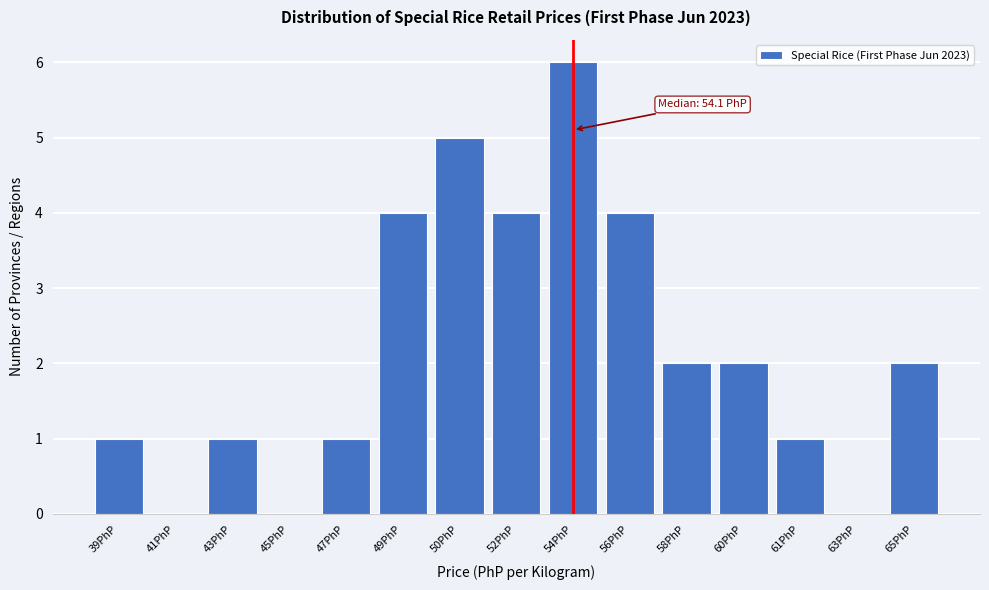

Reading right to left, extract all data points from this chart.

65PhP=2	63PhP=0	61PhP=1	60PhP=2	58PhP=2	56PhP=4	54PhP=6	52PhP=4	50PhP=5	49PhP=4	47PhP=1	45PhP=0	43PhP=1	41PhP=0	39PhP=1